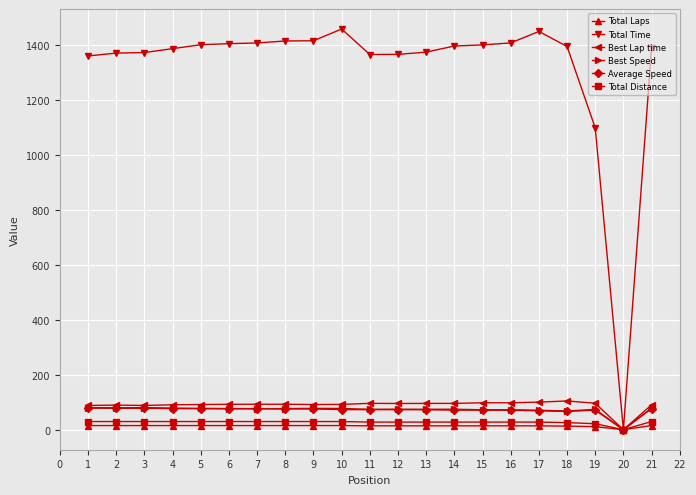

True or false: Total Time has a value of 1903.3 at 12.

False